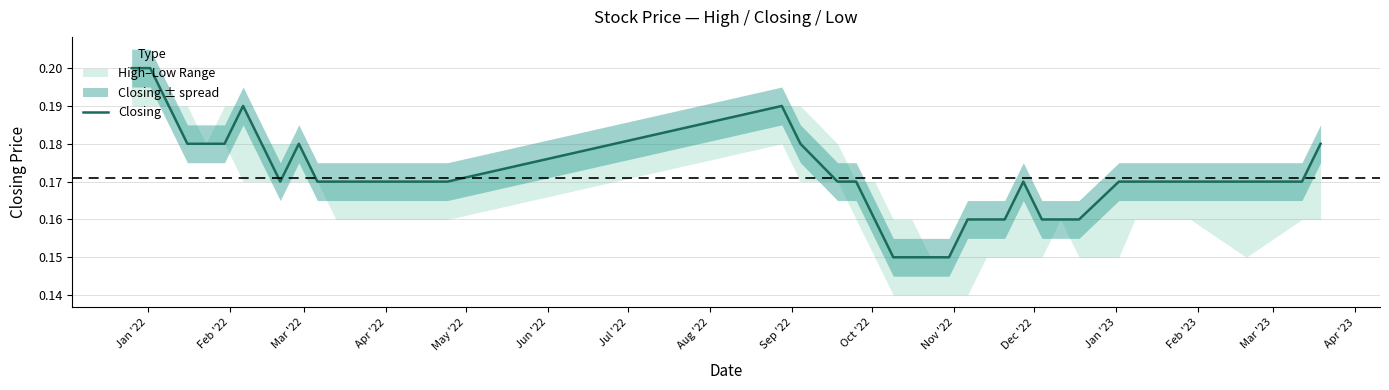

What is the label of the 7th point from the left?

Jul '22